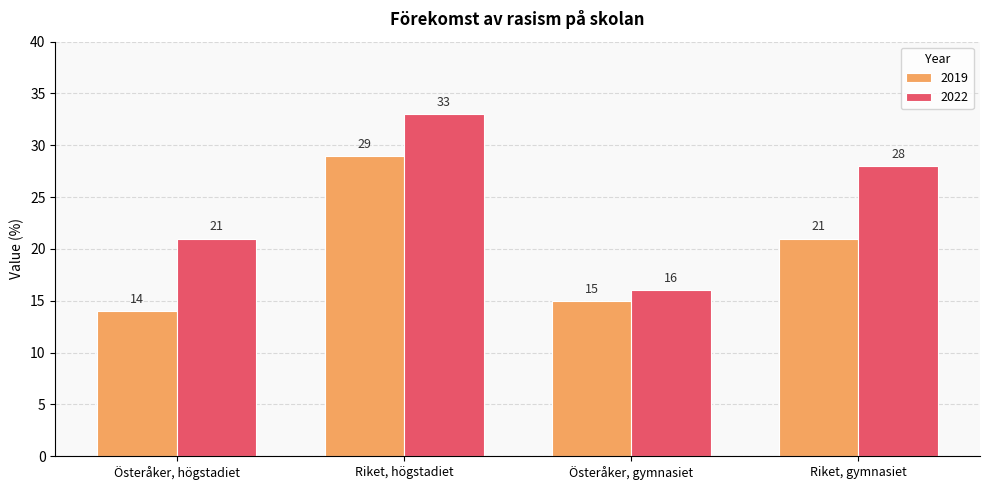

Reading left to right, extract all data points from this chart.

2019: 14	29	15	21
2022: 21	33	16	28